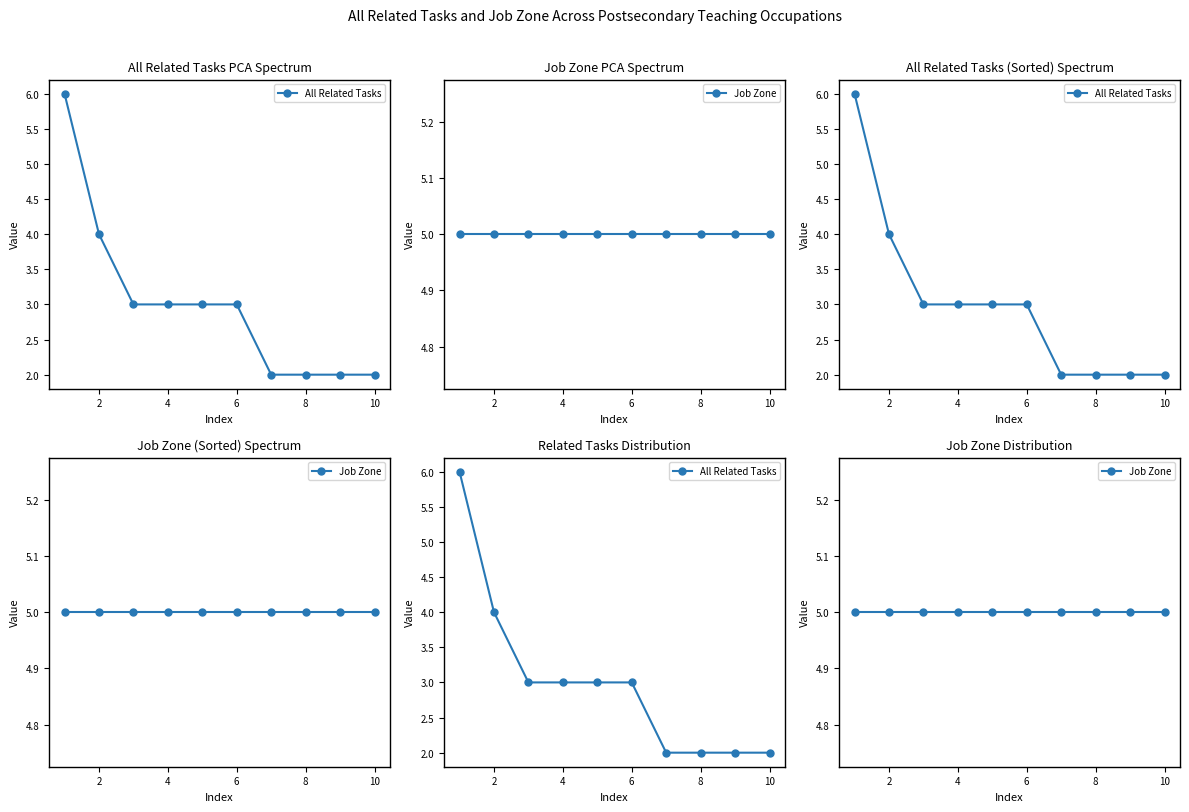

What is the difference between the second highest and minimum values in the All Related Tasks series?

2